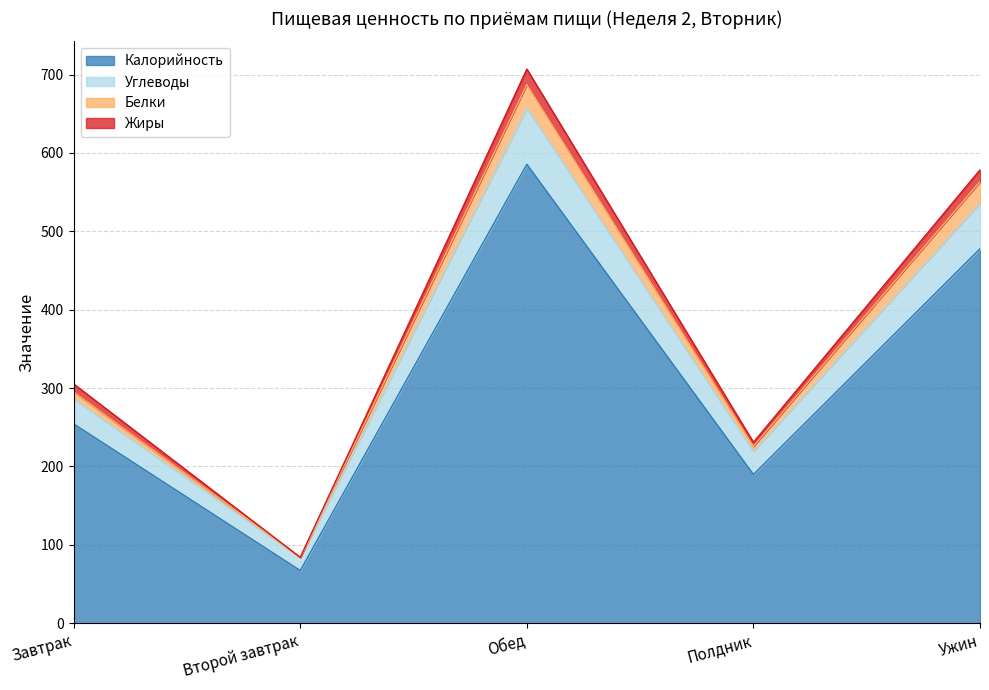

True or false: Белки and Углеводы cross at least once.

False